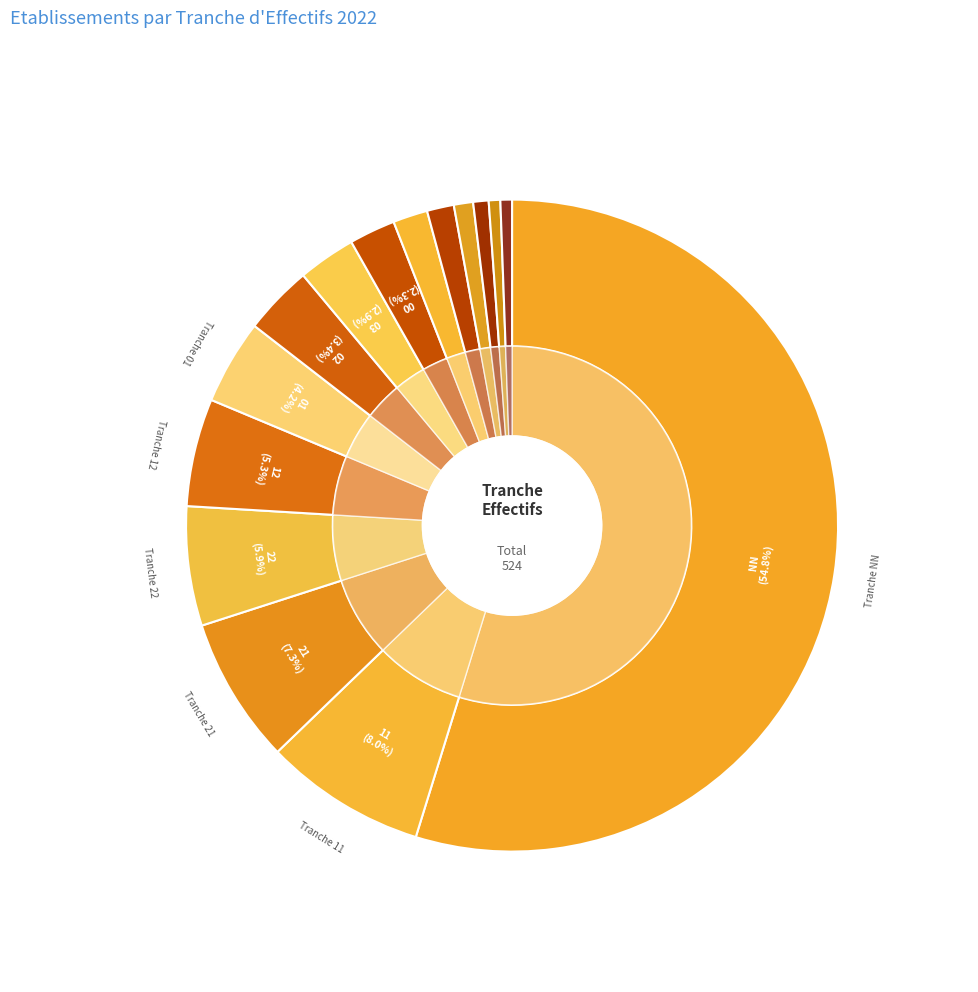

True or false: 03 accounts for 3% of the total.

True